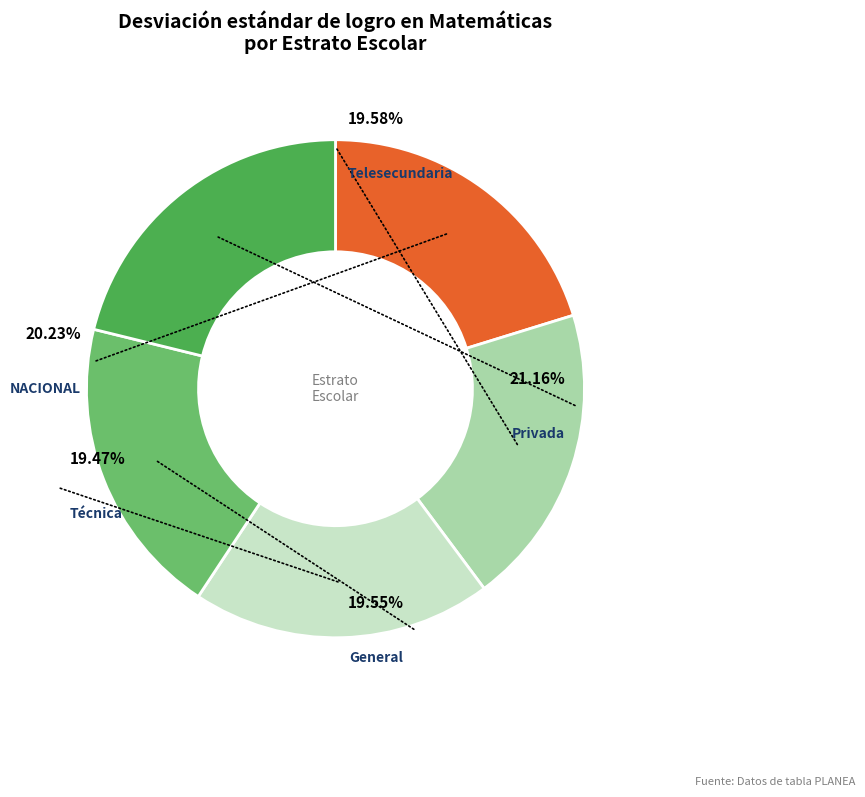

Between Privada and NACIONAL, which is larger?

Privada